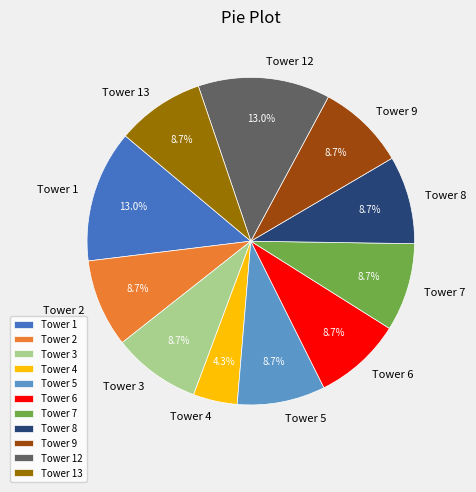

The Tower 2 slice represents 14% of the pie. True or false?

False